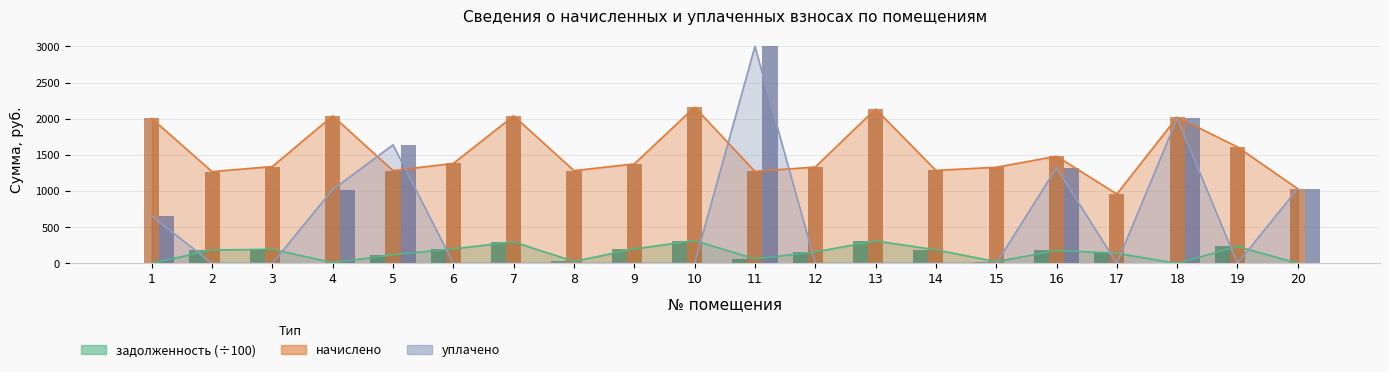

Reading left to right, what are all the values shown in this chart?

задолженность: 3.3	184.6	194.9	10.2	118.8	201.1	296.8	26.9	200.1	314.4	62.5	158.4	310.8	187.2	23.6	178.4	139.6	0.0	234.2	1.7
начислено: 2003.3	1268.0	1339.1	2038.9	1282.3	1381.7	2038.9	1282.3	1374.6	2159.6	1271.6	1332.0	2134.7	1285.8	1328.5	1481.2	959.0	2021.1	1609.1	1030.1
уплачено: 654.2	0.0	0.0	1020.0	1639.0	0.0	0.0	0.0	0.0	0.0	3000.0	0.0	0.0	0.0	0.0	1320.0	0.0	2006.0	0.0	1034.7